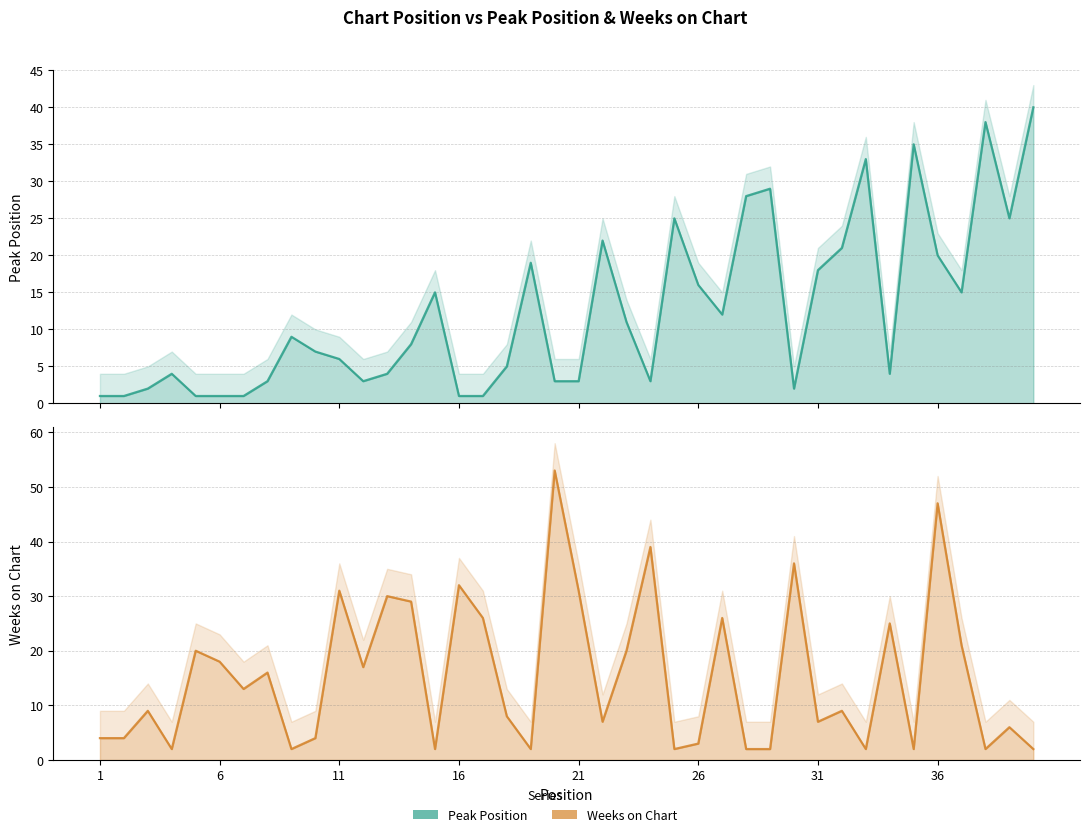

How many data points in Peak Position are less than 8?

20